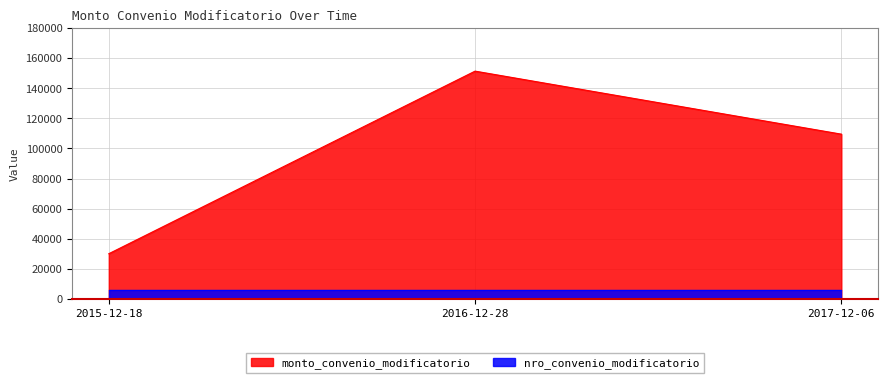

What is the maximum value shown in the chart?

151352